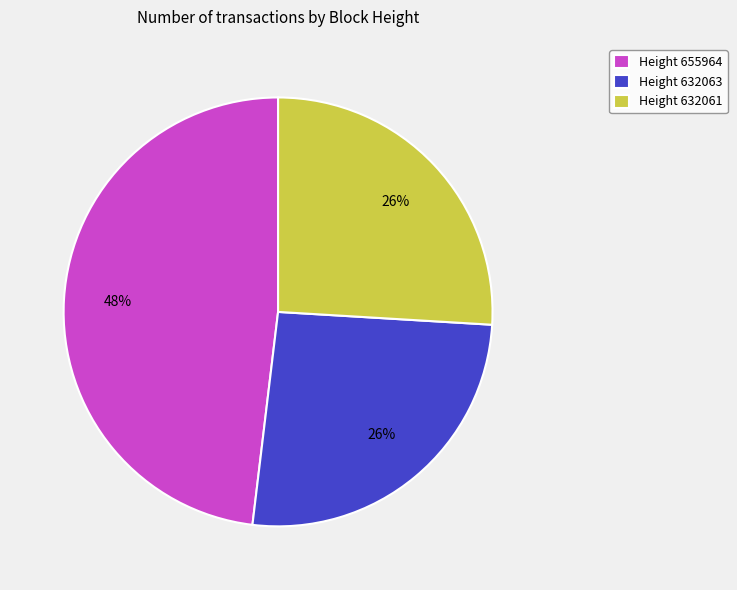

How many segments does this pie chart have?

3